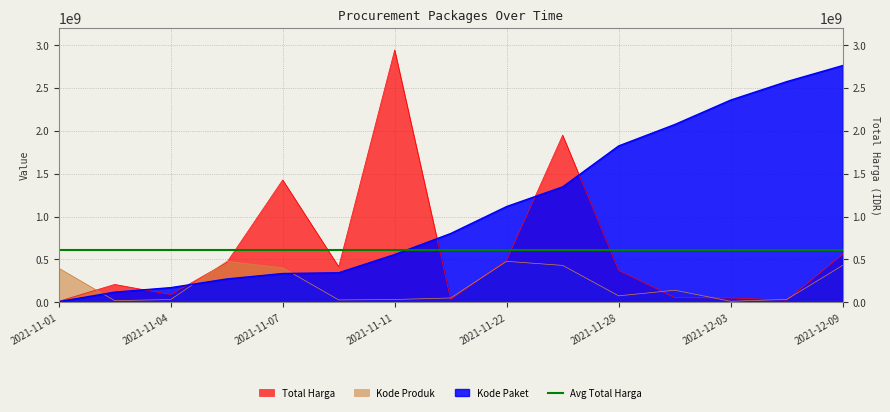

Rank the series by their average value, from lowest to highest.

Kode Produk, Total Harga, Kode Paket